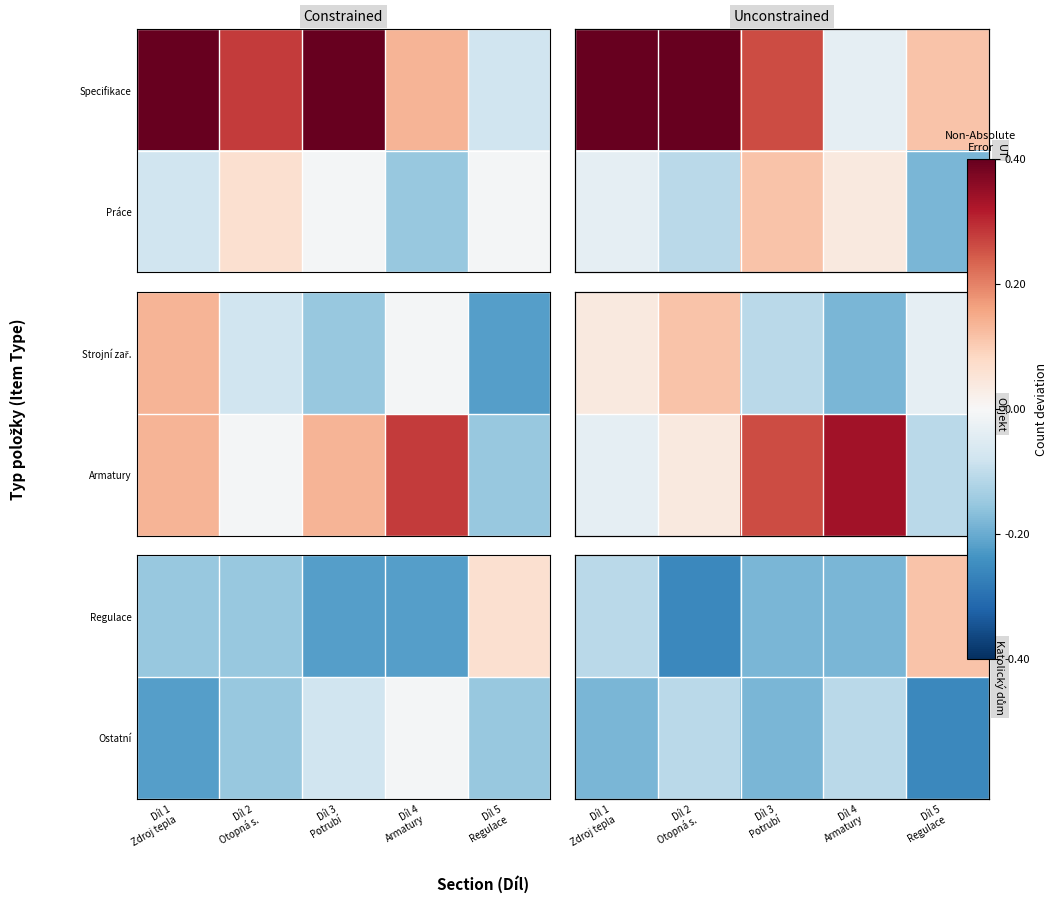

Which category has the lowest value in the Ostatní series?

Díl 5 Regulace